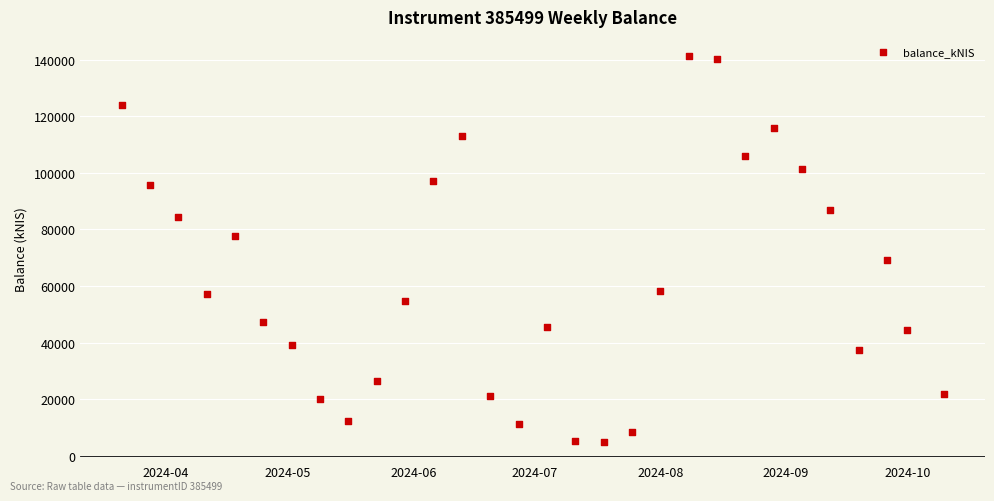

What is the range of Y values (max minus min)?

136333.7